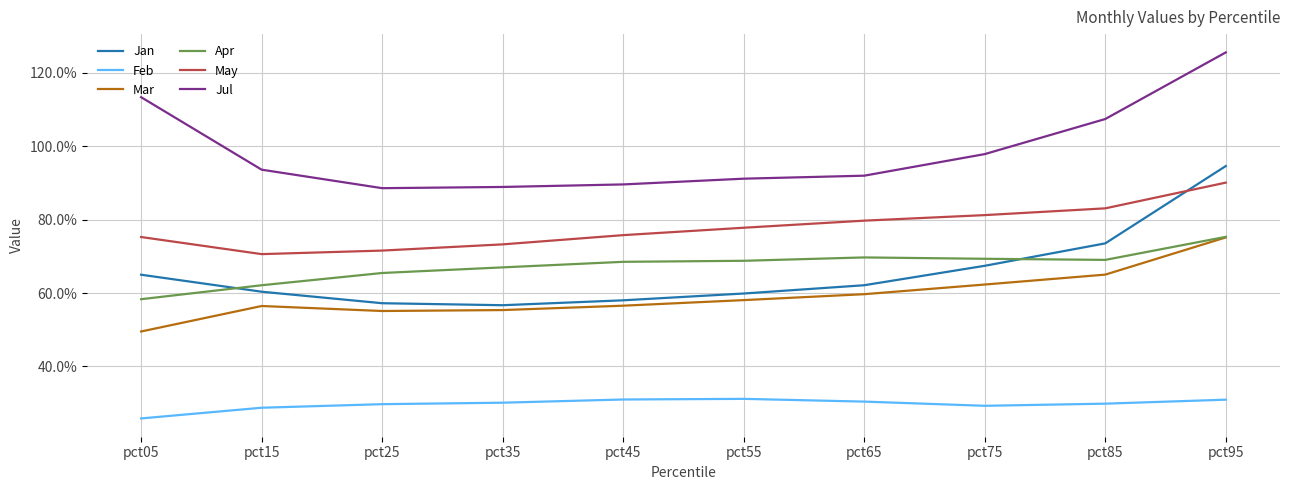

Is it true that Mar equals 0.3 at pct85?

False